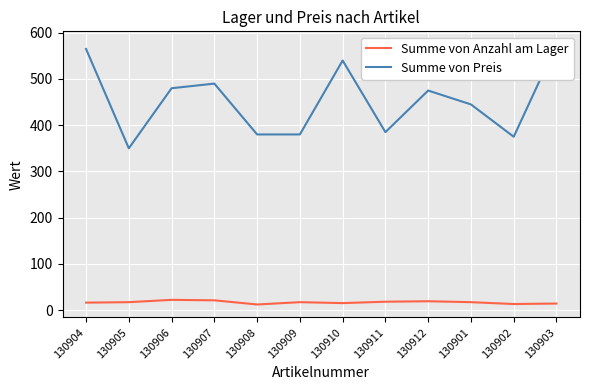

The value of Summe von Preis at 130907 is 490. True or false?

True